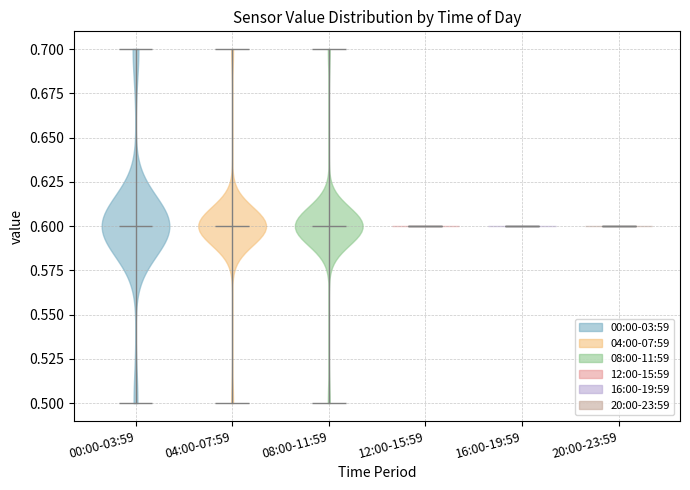

Reading left to right, read every violin against the y-axis: where its median line is, and the lowest and highest points it reaches. The values are not printed on the chart, so give them approximately, as read against the axis.

00:00-03:59: median line 0.6, lowest point 0.5, highest point 0.7
04:00-07:59: median line 0.6, lowest point 0.5, highest point 0.7
08:00-11:59: median line 0.6, lowest point 0.5, highest point 0.7
12:00-15:59: median line 0.6, lowest point 0.6, highest point 0.6
16:00-19:59: median line 0.6, lowest point 0.6, highest point 0.6
20:00-23:59: median line 0.6, lowest point 0.6, highest point 0.6